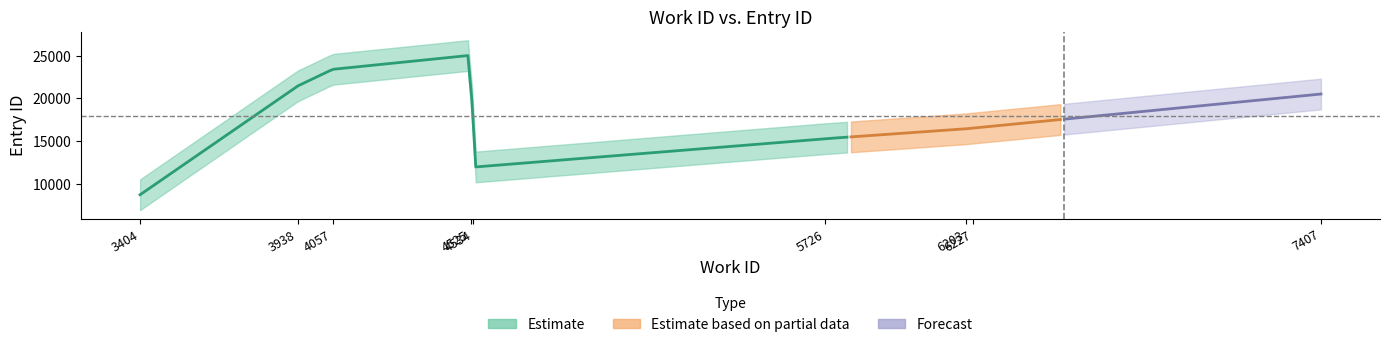

Reading left to right, extract all data points from this chart.

3404=8692	4534=11930	5726=15260	6203=16424	6227=16504	7407=20499	7407=20501	3938=21435	4057=23396	4525=25041